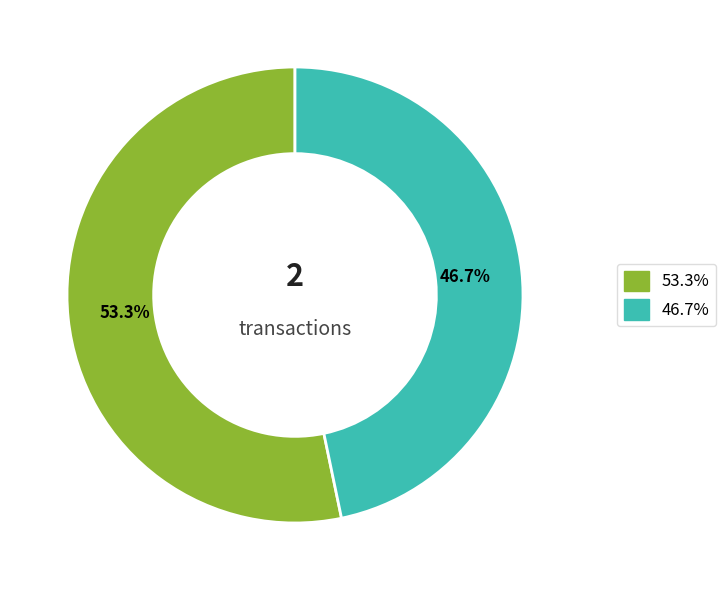

Is there any slice that represents more than half of the pie?

Yes